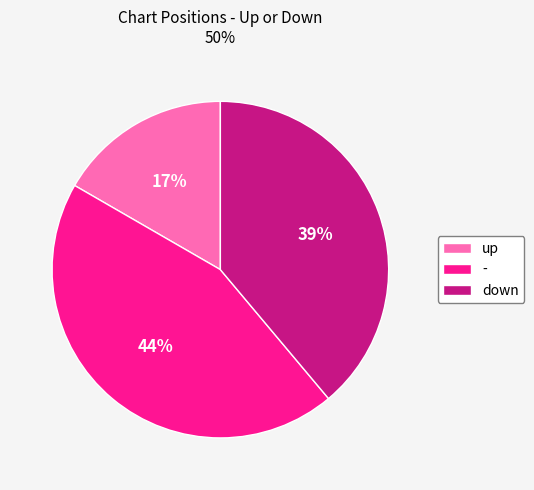

Which has a higher value, down or up?

down